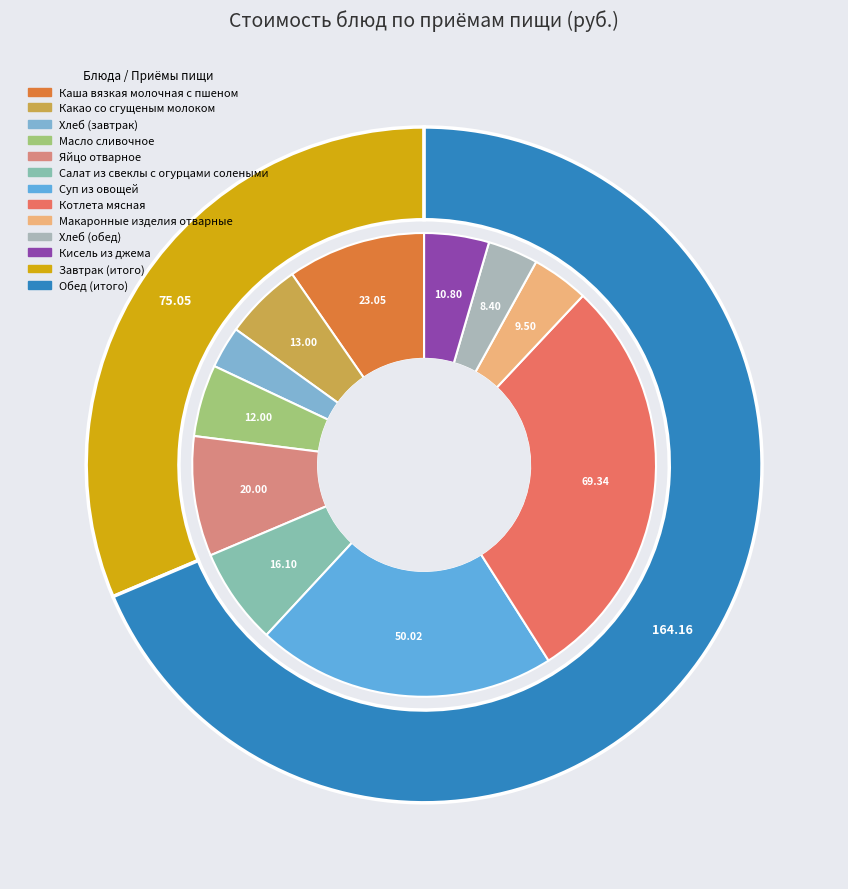

True or false: Какао со сгущеным молоком accounts for 15% of the total.

False